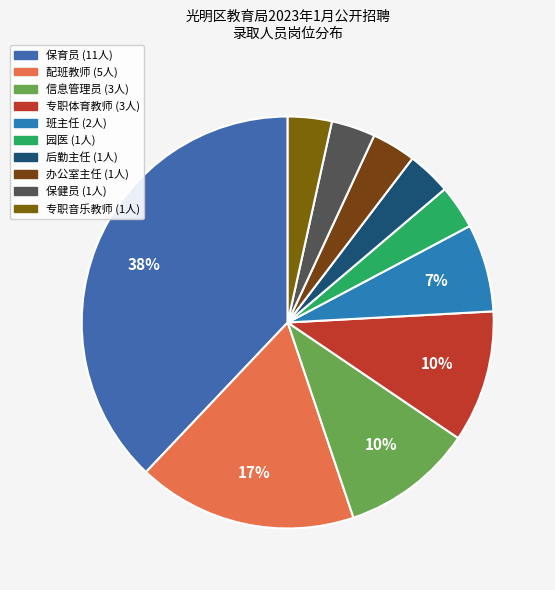

Does any single category account for the majority?

No